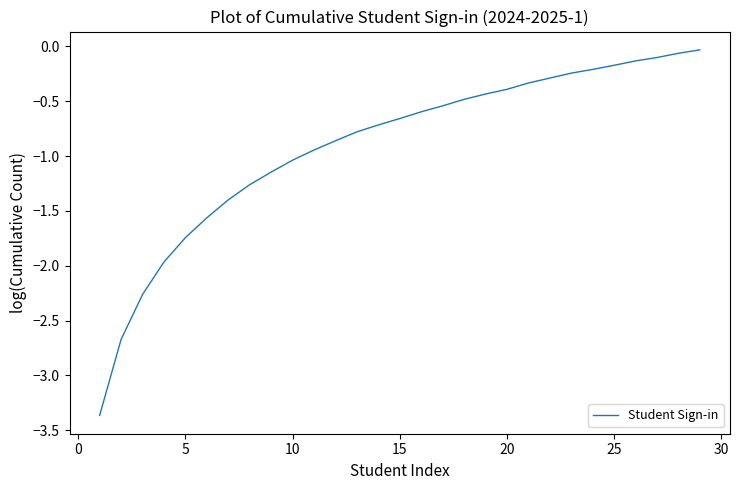

Is this an area chart (filled region under the line)?

No